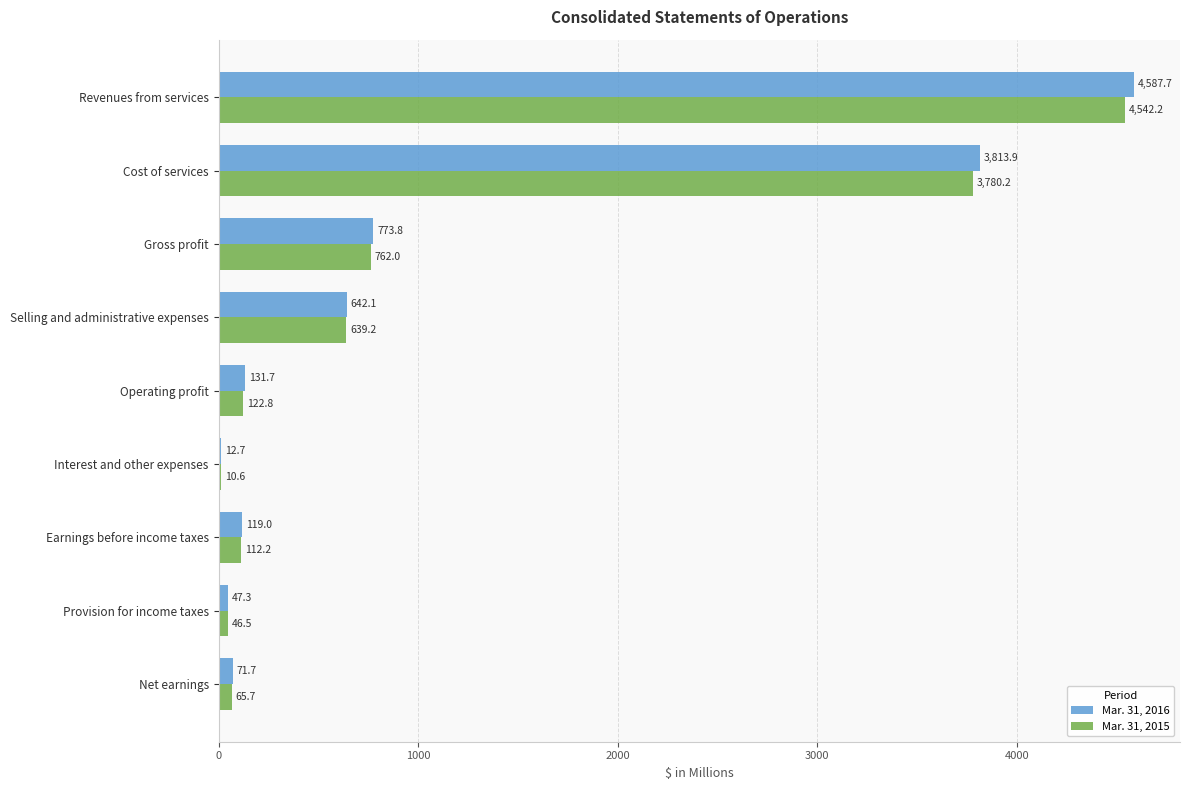

What is the sum of all Mar. 31, 2015 values?

10081.4